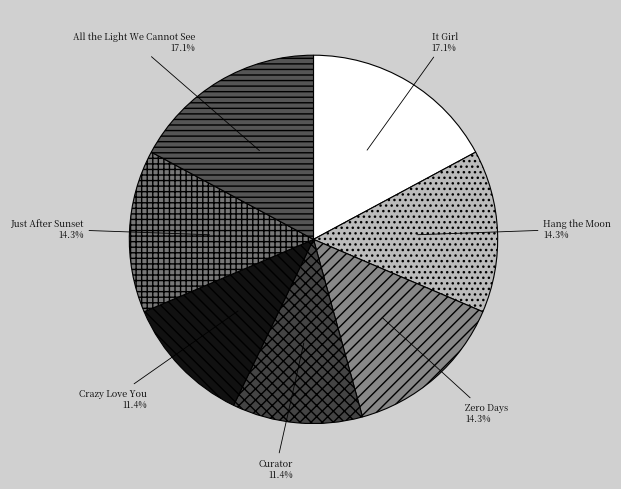

The Hang the Moon slice represents 14% of the pie. True or false?

True